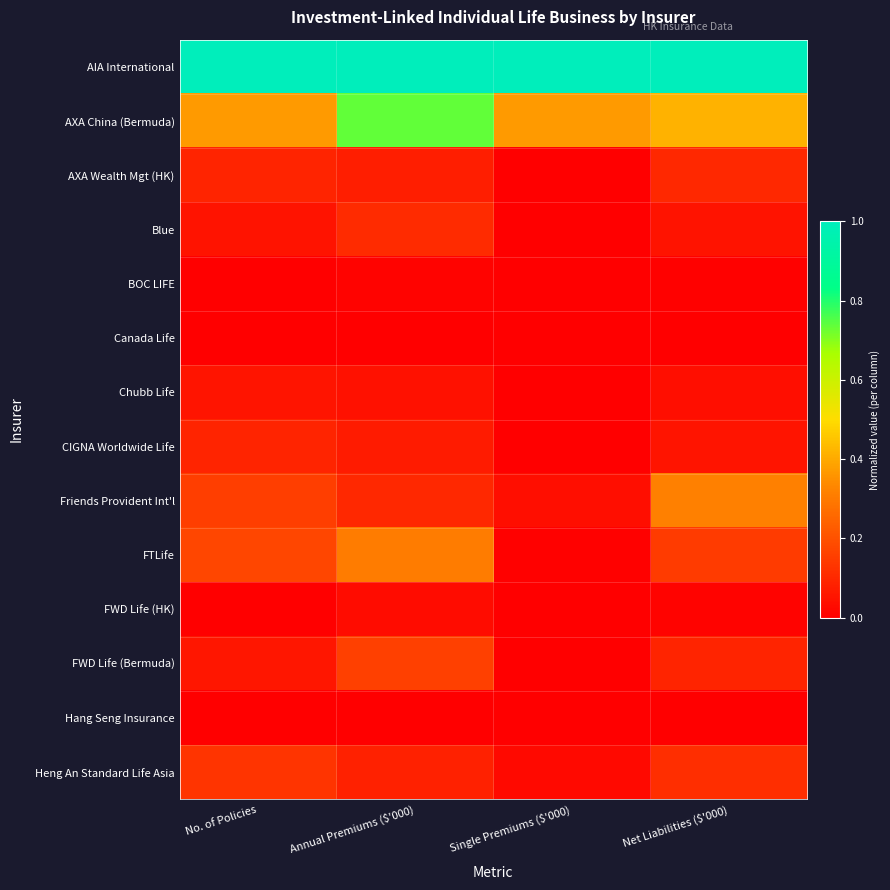

Which category has the highest value across all series?

No. of Policies